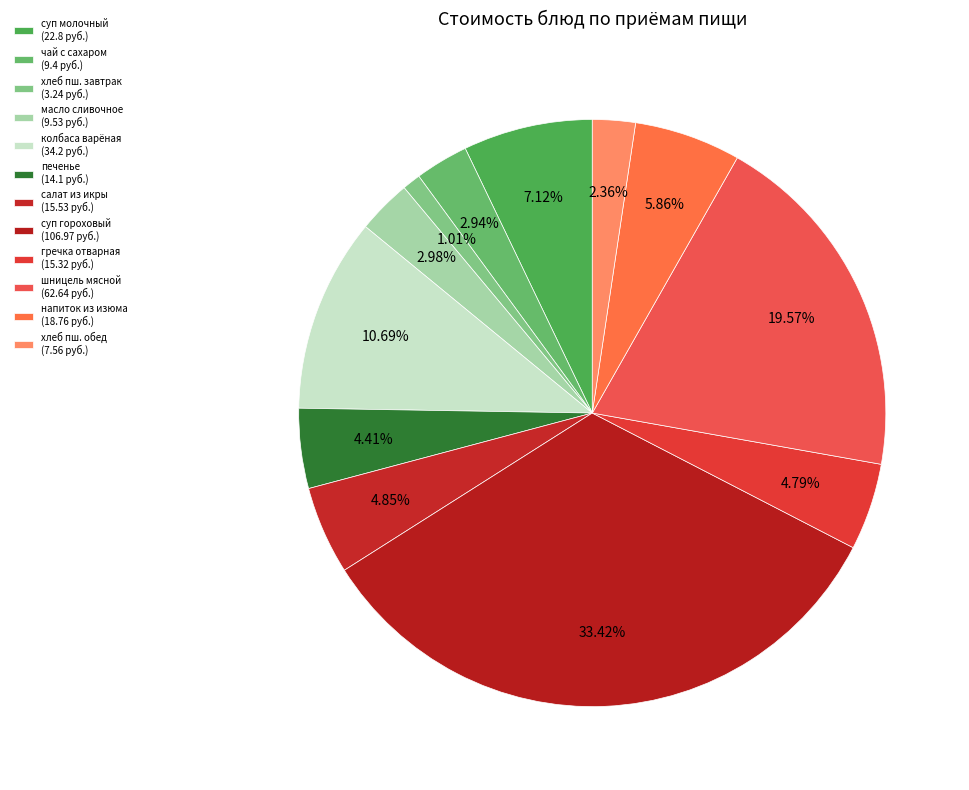

Is there any slice that represents more than half of the pie?

No